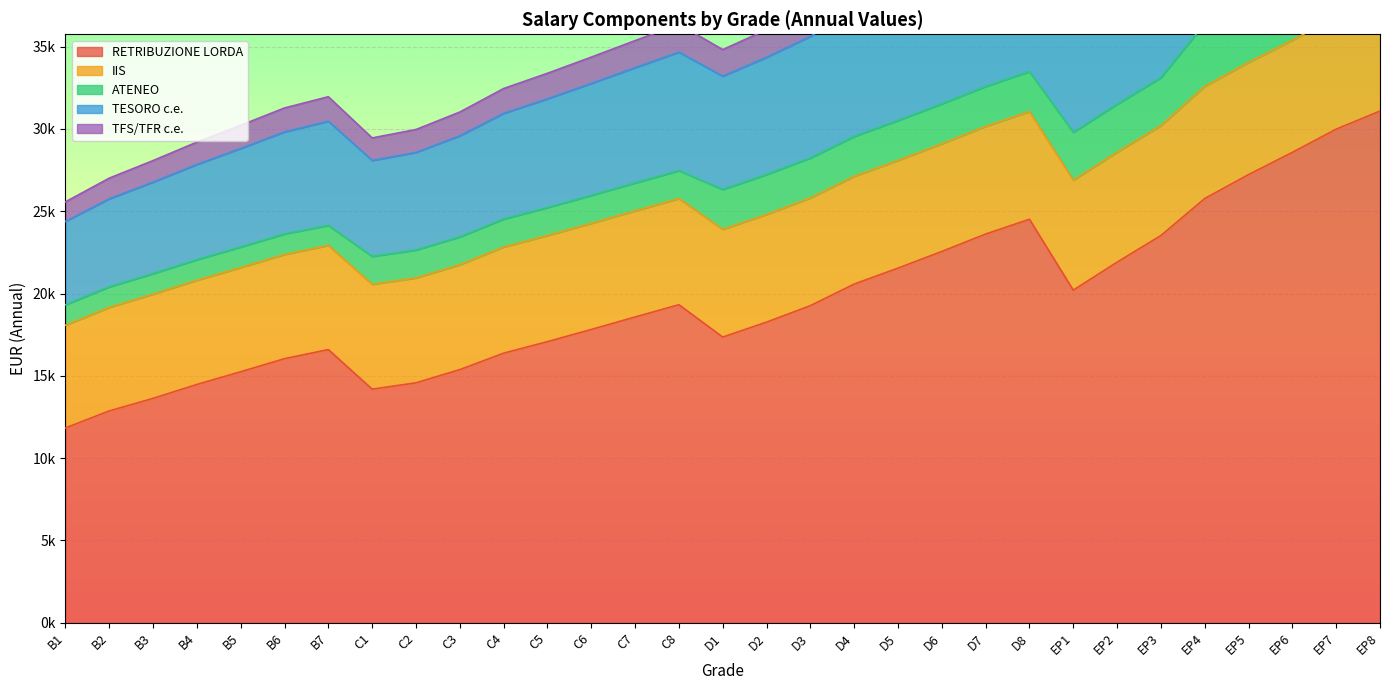

Which category has the highest value across all series?

EP8